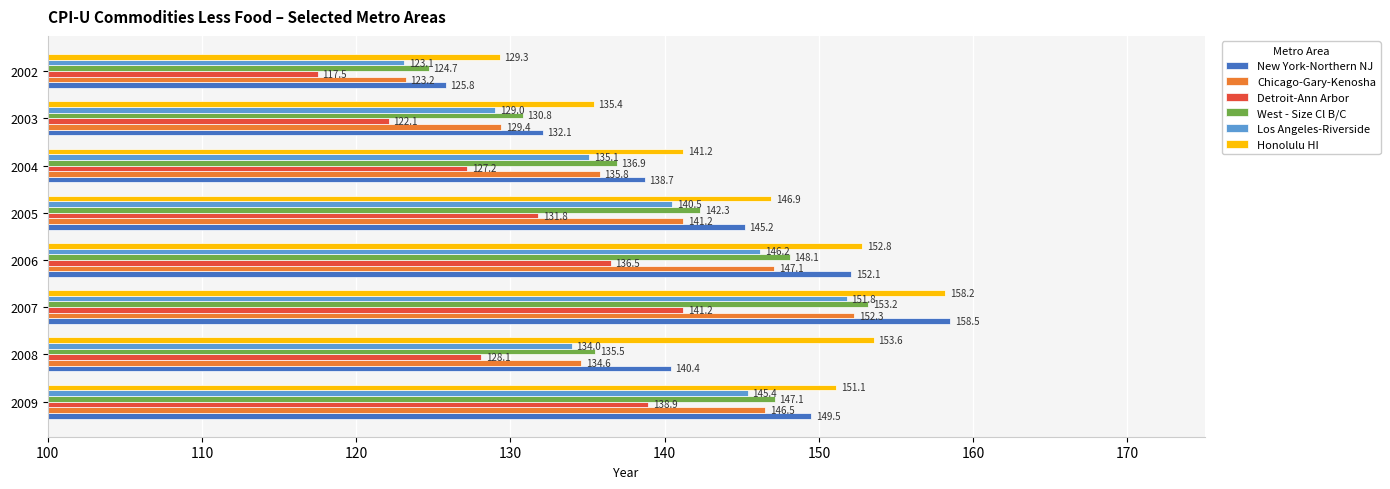

Which label corresponds to the smallest value in the chart?

2002